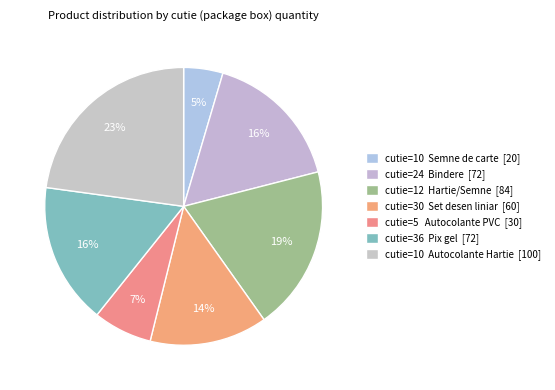

Which slice is the largest?

cutie=10 (Autocolante Hartie)